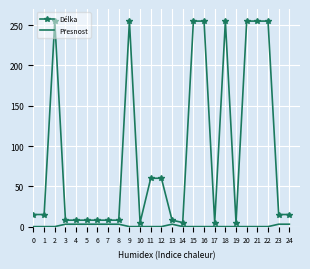

What is the maximum value shown in the chart?

255